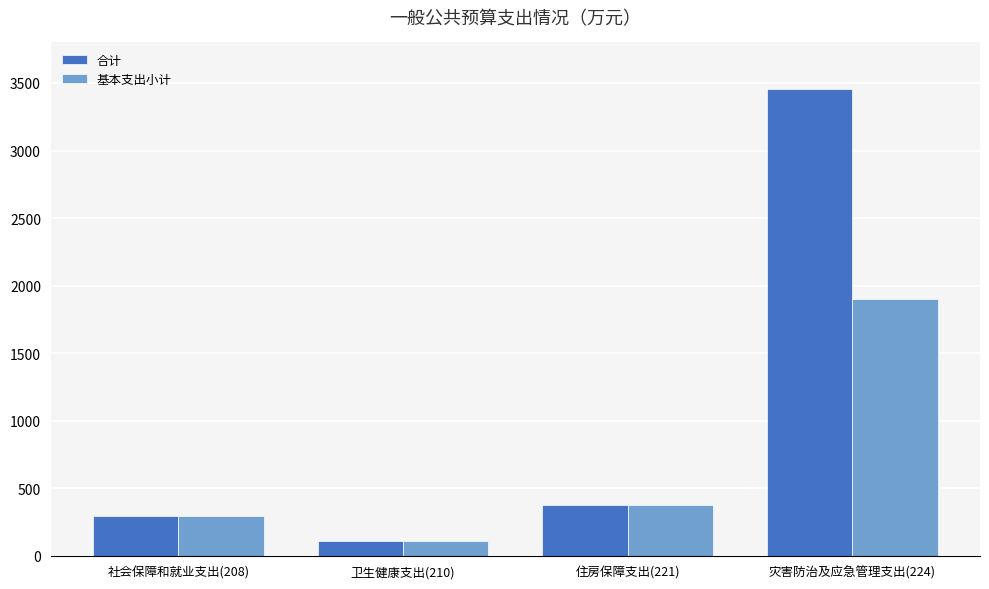

What is the total value across all series at 社会保障和就业支出(208)?

592.9